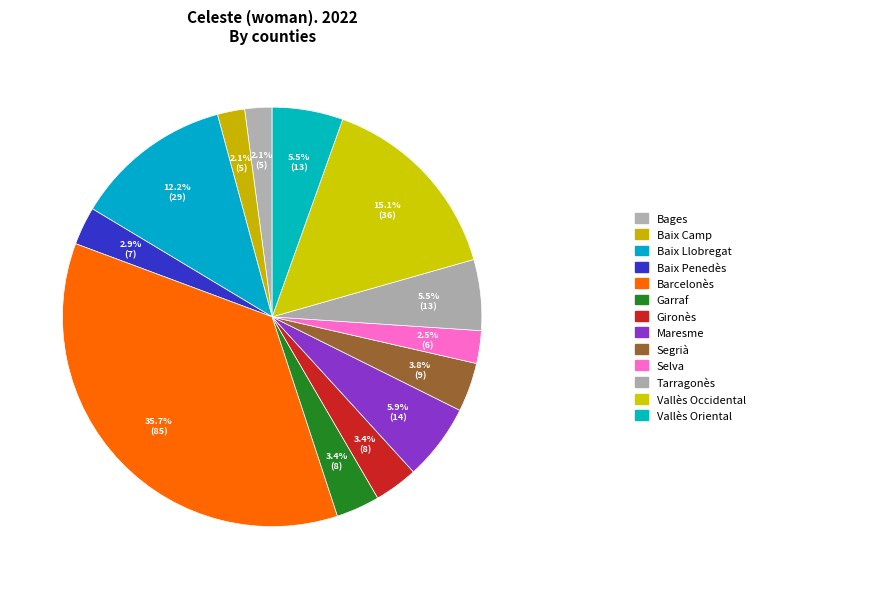

To the nearest percent, what is the difference between the largest and smallest slice percentages?

34%